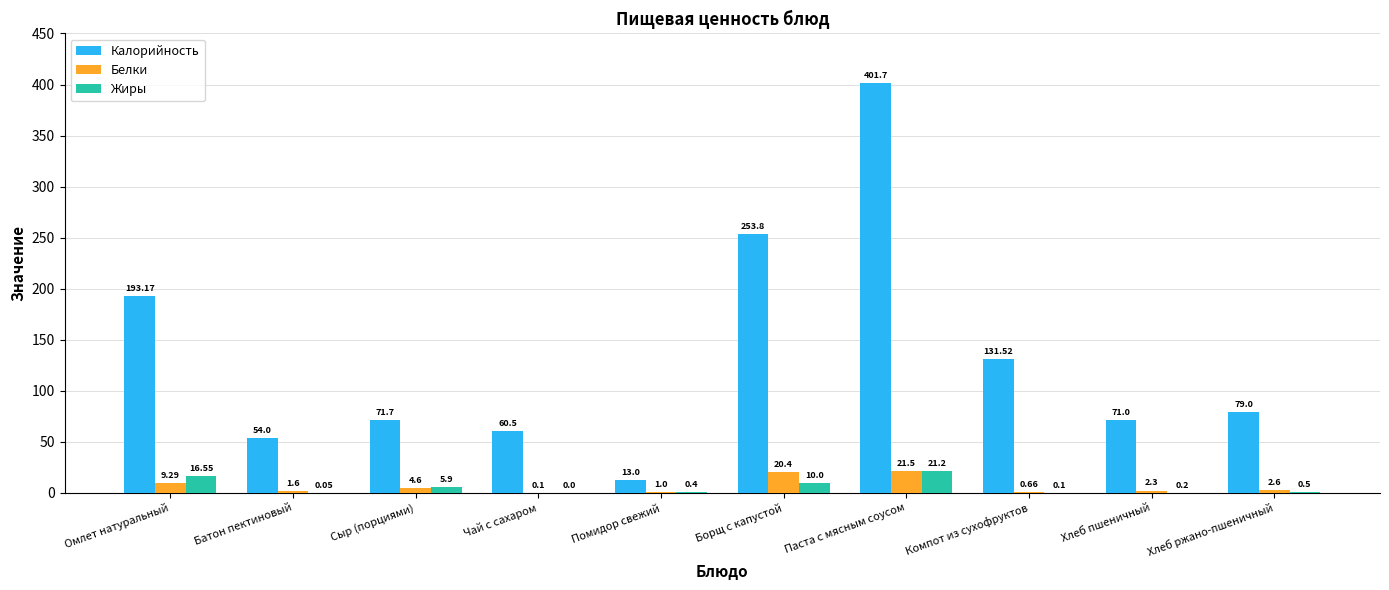

Which series has the largest total across all categories?

Калорийность